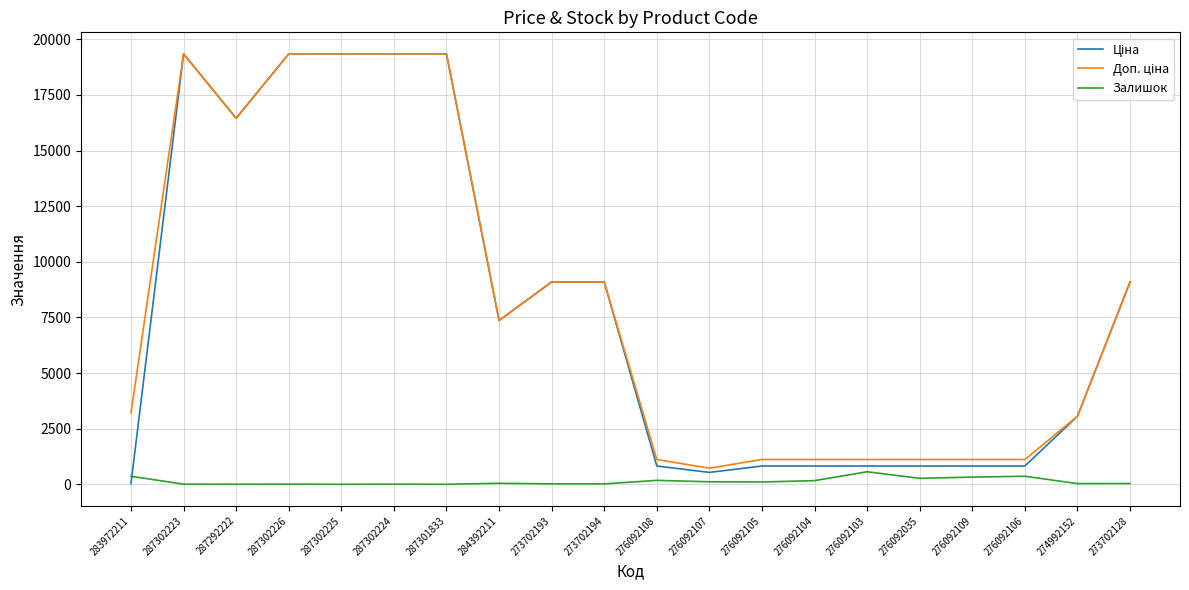

Rank the series by their maximum value, from highest to lowest.

Ціна, Доп. ціна, Залишок